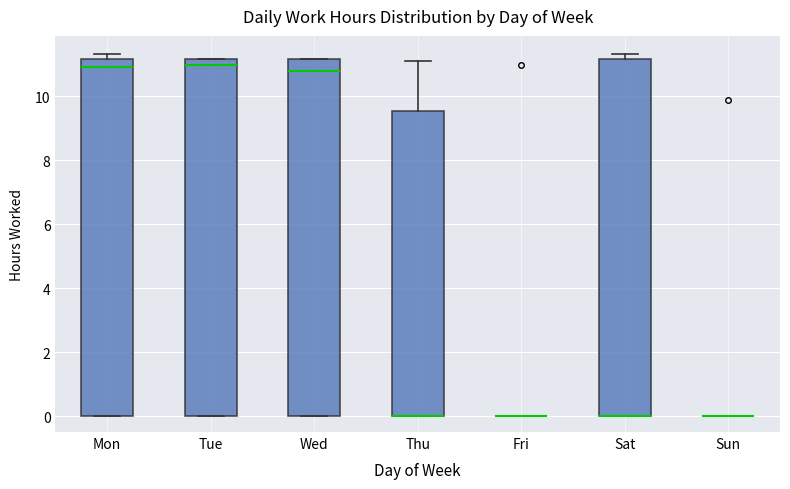

Reading left to right, read every box against the y-axis: the position of its median line, the range the box covers, and the ends of its whiskers. The values are not printed on the chart, so give them approximately, as read against the axis.

Mon: median 11.0, box 0.0 to 11.2, whiskers 0.0 to 11.4
Tue: median 11.0, box 0.0 to 11.2, whiskers 0.0 to 11.2
Wed: median 10.8, box 0.0 to 11.2, whiskers 0.0 to 11.2
Thu: median 0.0 (drawn on the box's lower edge), box 0.0 to 9.6, whiskers 0.0 to 11.2
Fri: box collapsed to a line at 0.0, whiskers 0.0 to 0.0
Sat: median 0.0 (drawn on the box's lower edge), box 0.0 to 11.2, whiskers 0.0 to 11.4
Sun: box collapsed to a line at 0.0, whiskers 0.0 to 0.0